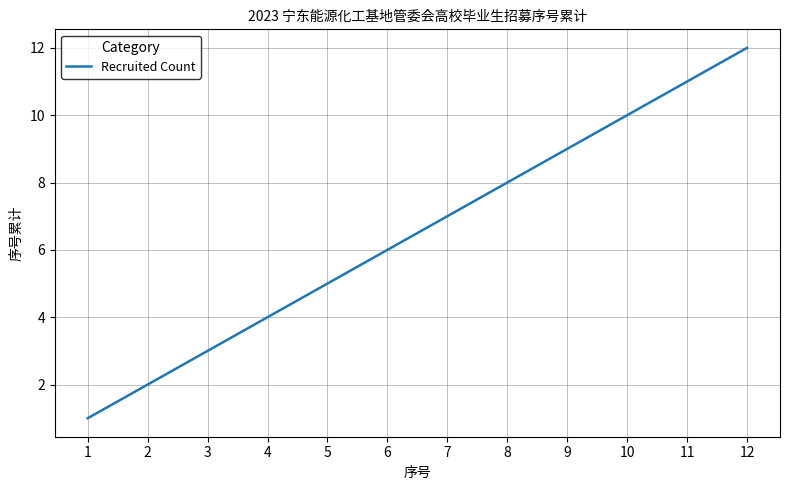

Is this an area chart (filled region under the line)?

No